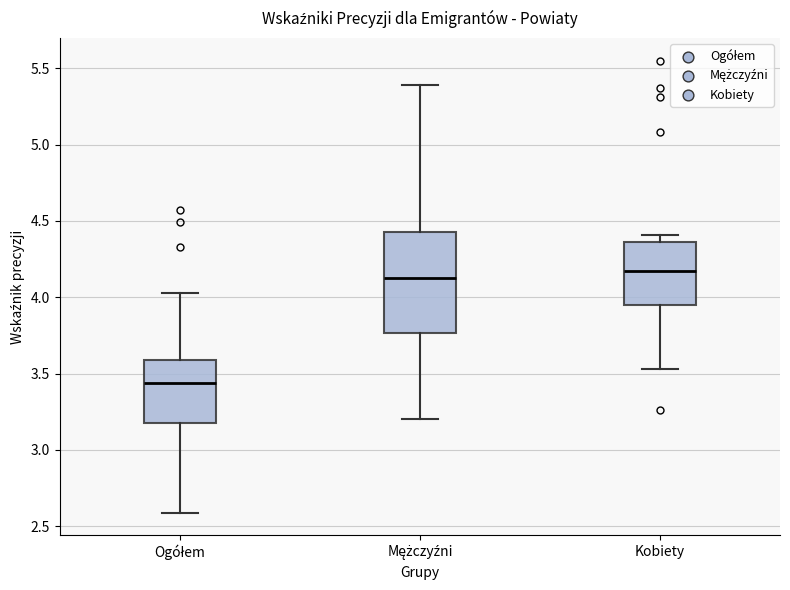

Comparing the boxes themselves (not the whiskers), which one is the tallest?

Mężczyźni